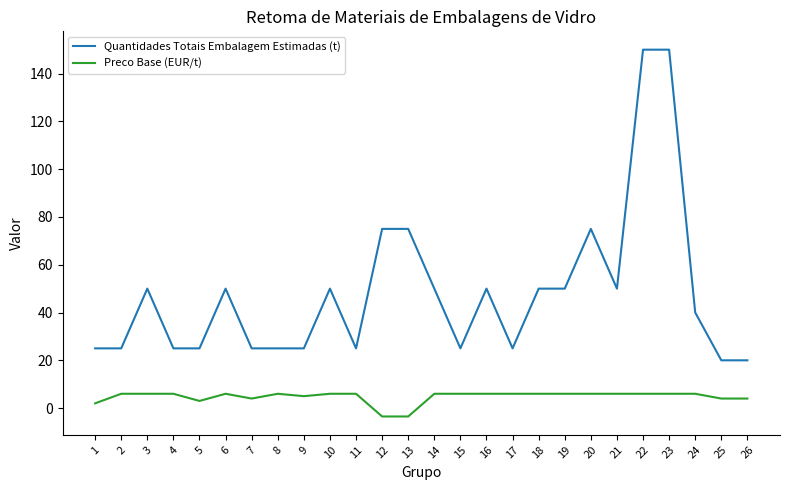

The Quantidades Totais Embalagem Estimadas (t) series shows 25.0 at 11. True or false?

True